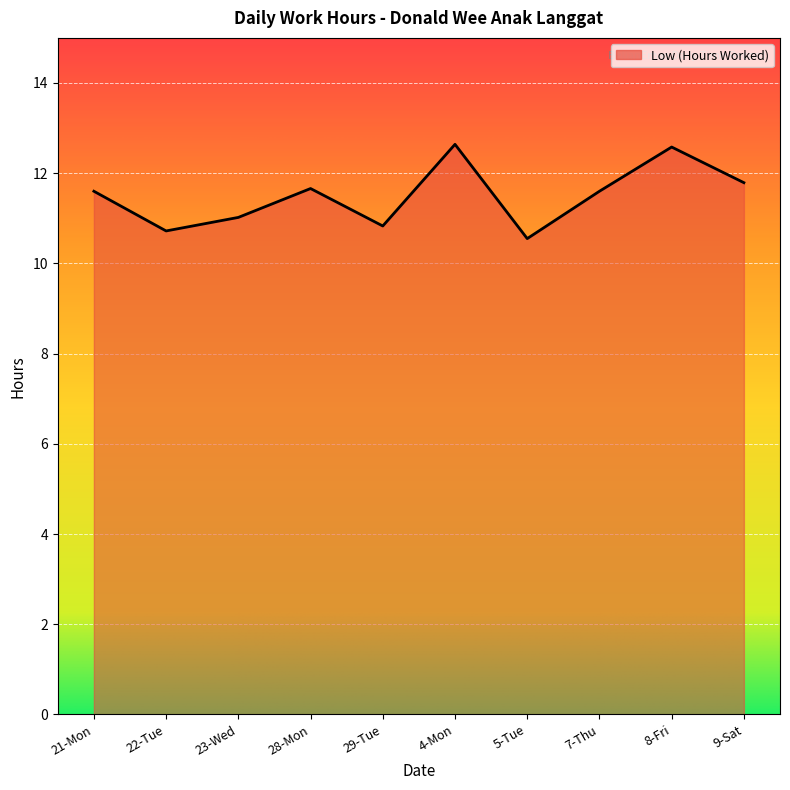

True or false: the data shows 10.8 at 29-Tue.

True